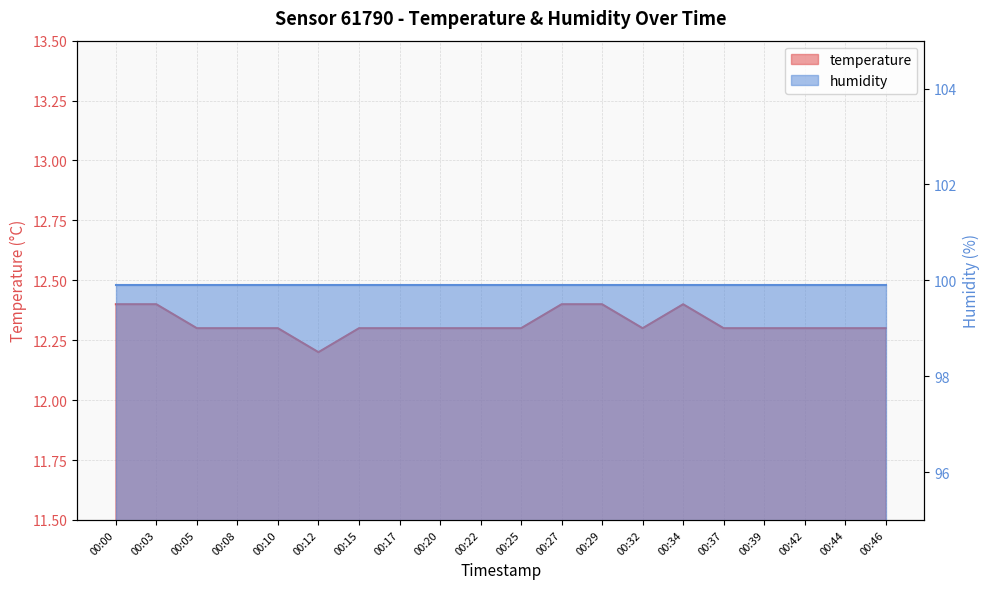

Reading left to right, list all the values displayed in this chart.

00:00=12.4	00:03=12.4	00:05=12.3	00:08=12.3	00:10=12.3	00:12=12.2	00:15=12.3	00:17=12.3	00:20=12.3	00:22=12.3	00:25=12.3	00:27=12.4	00:29=12.4	00:32=12.3	00:34=12.4	00:37=12.3	00:39=12.3	00:42=12.3	00:44=12.3	00:46=12.3